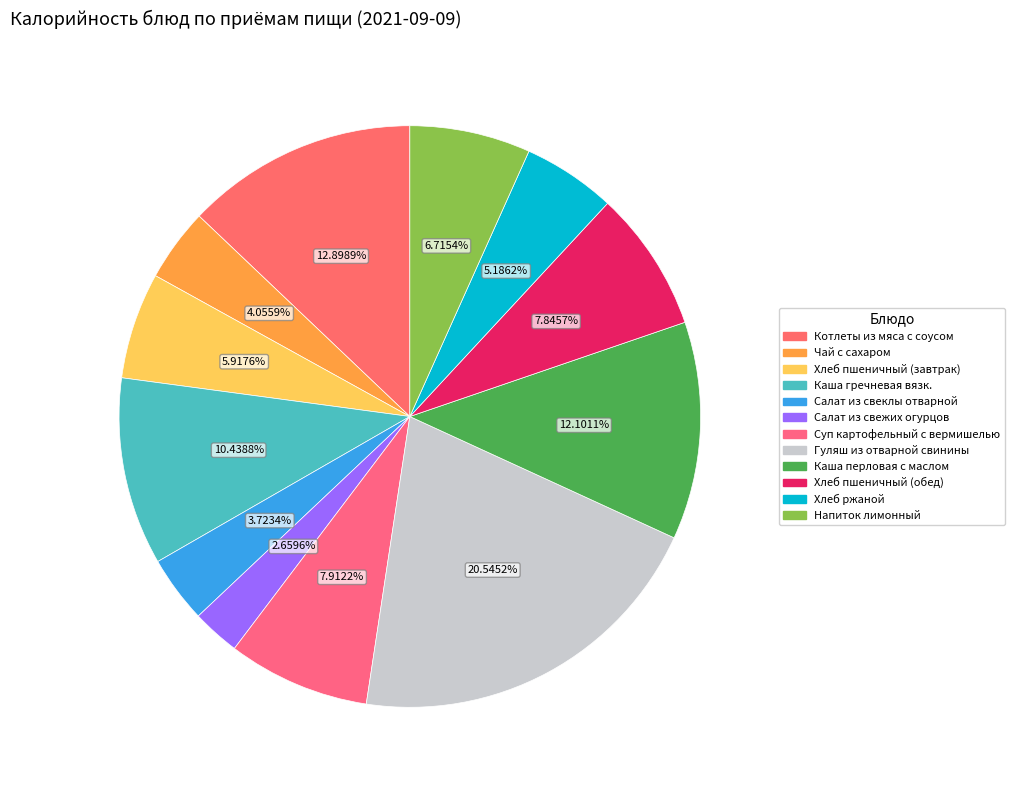

Count the number of slices in the pie.

12